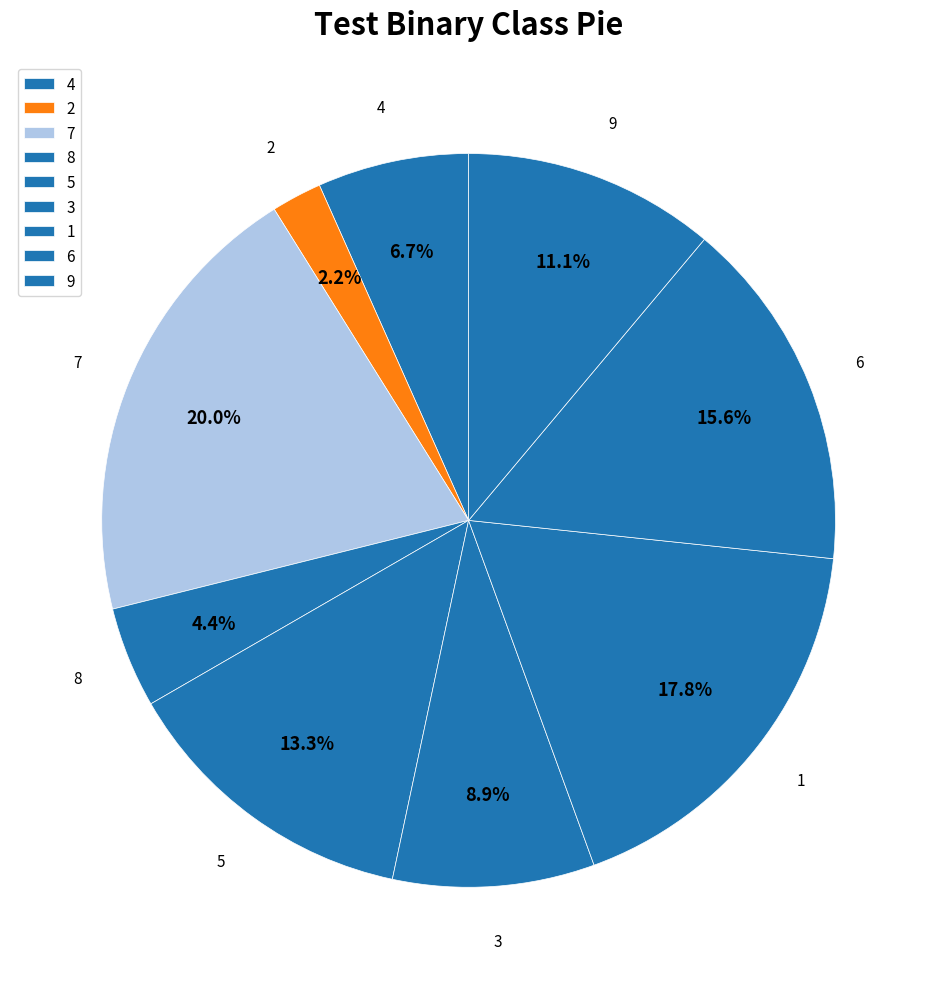

To the nearest percent, what is the combined percentage of 4 and 1?

24%